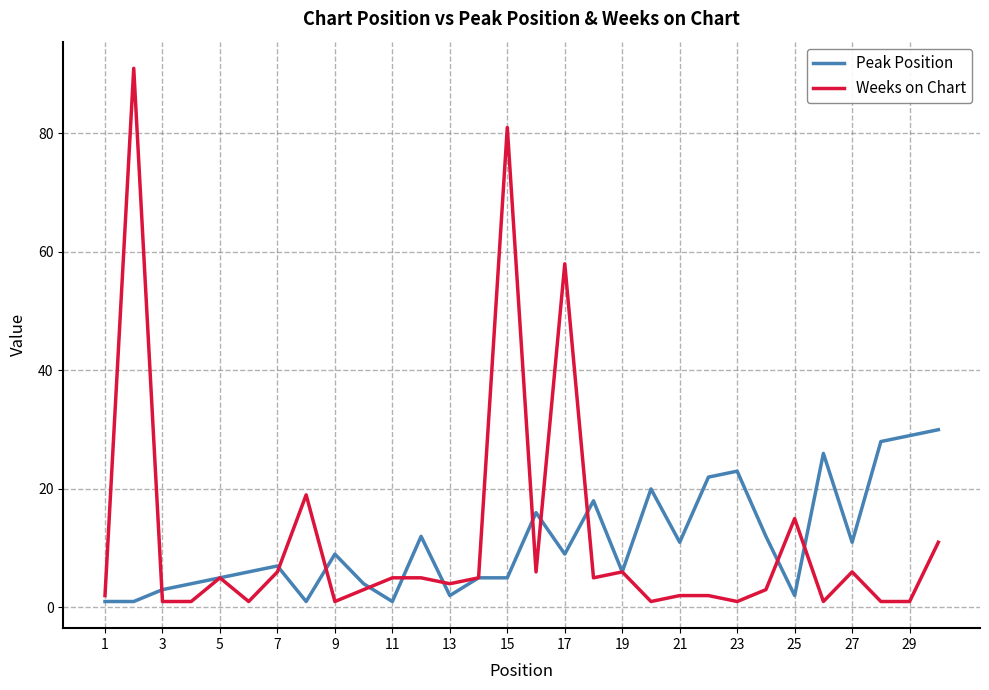

What is the maximum value shown in the chart?

91